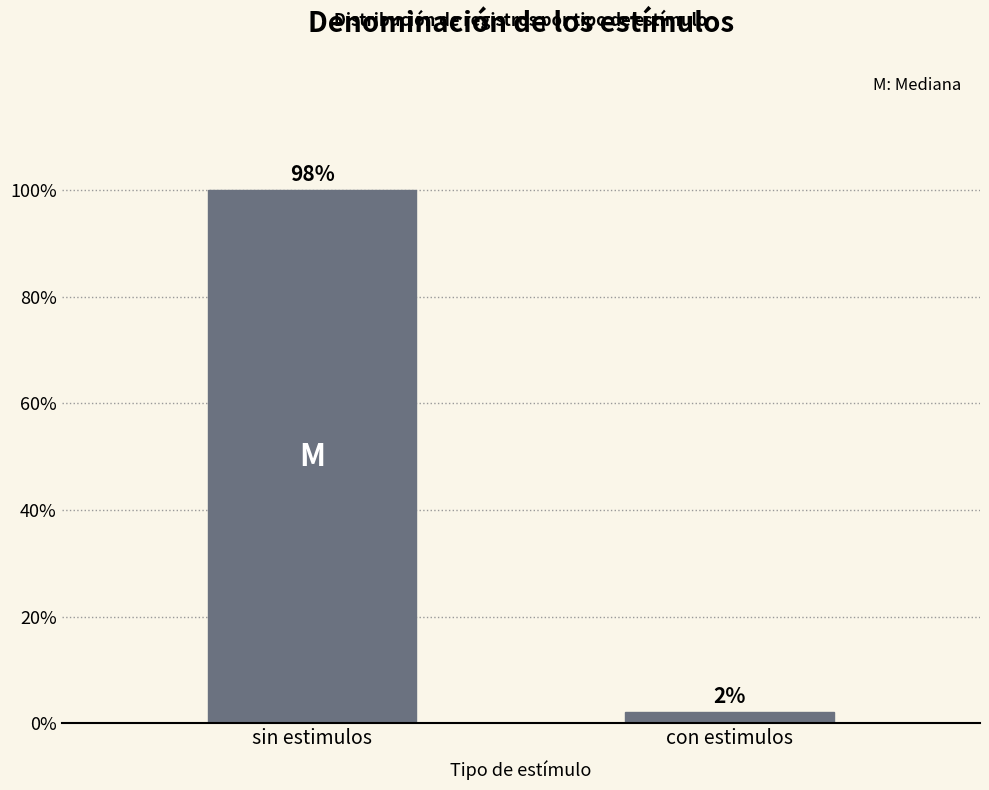

Are the bars horizontal?

No